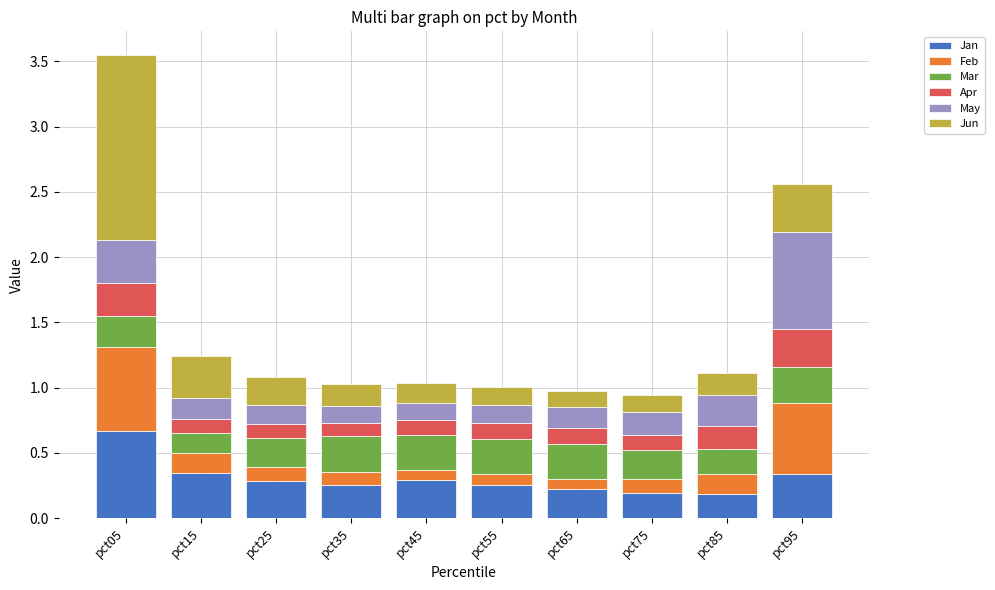

What is the total value across all series at pct95?

2.6